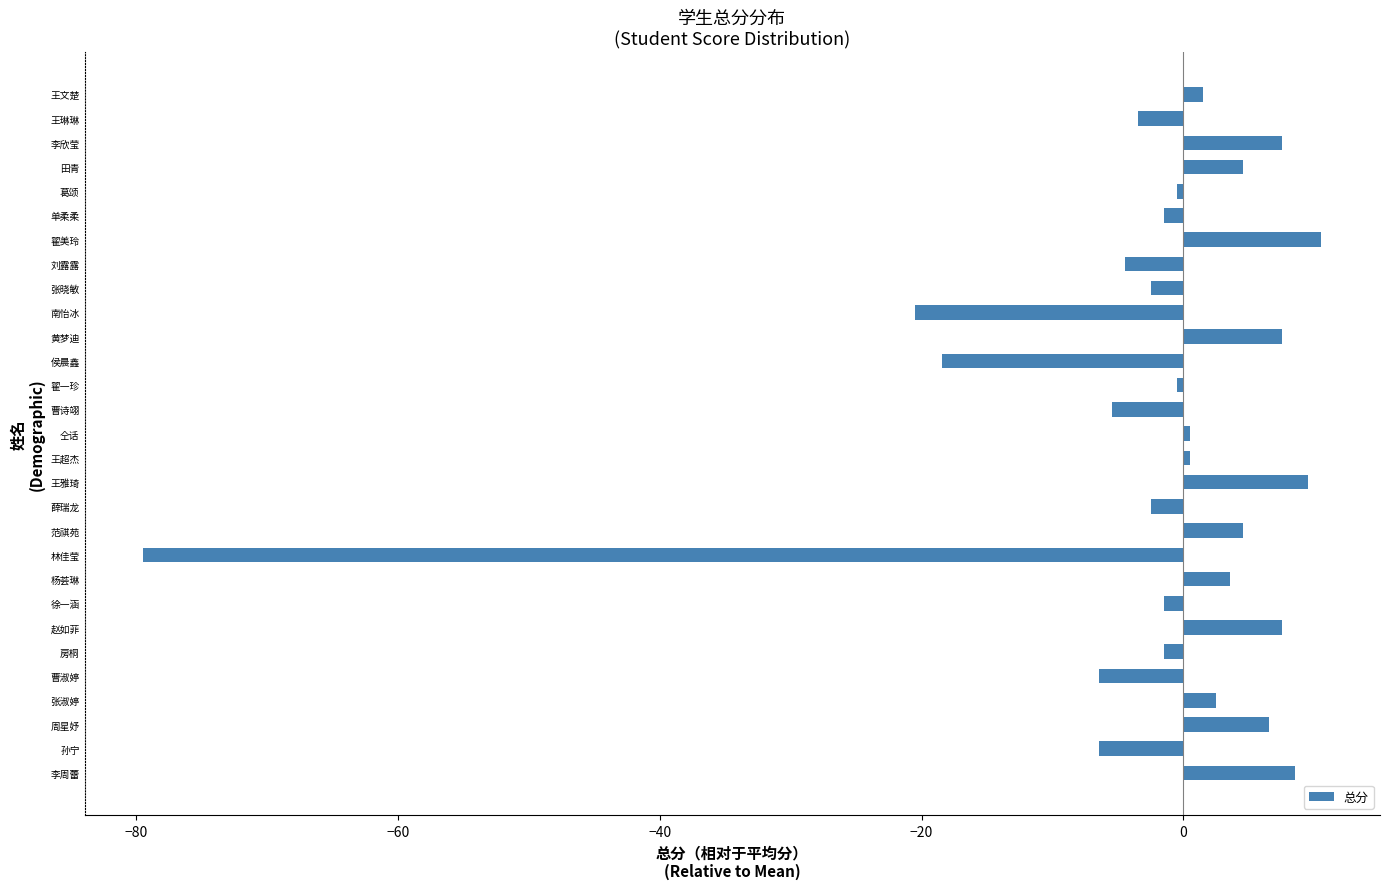

Where is the data nearest to the value -34?

南怡冰